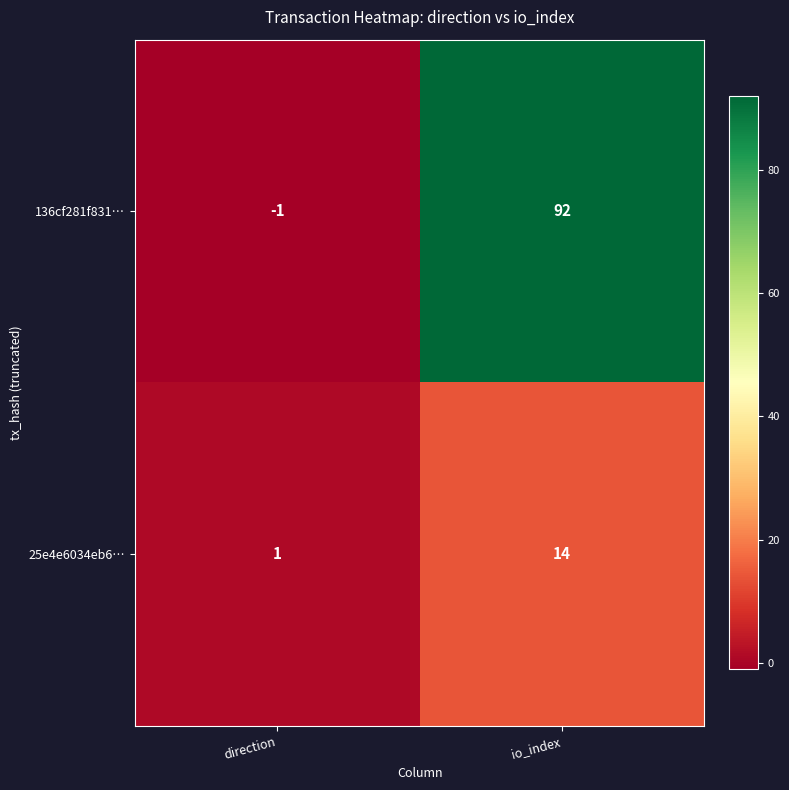

Reading left to right, extract all data points from this chart.

136cf281f831…: -1	92
25e4e6034eb6…: 1	14